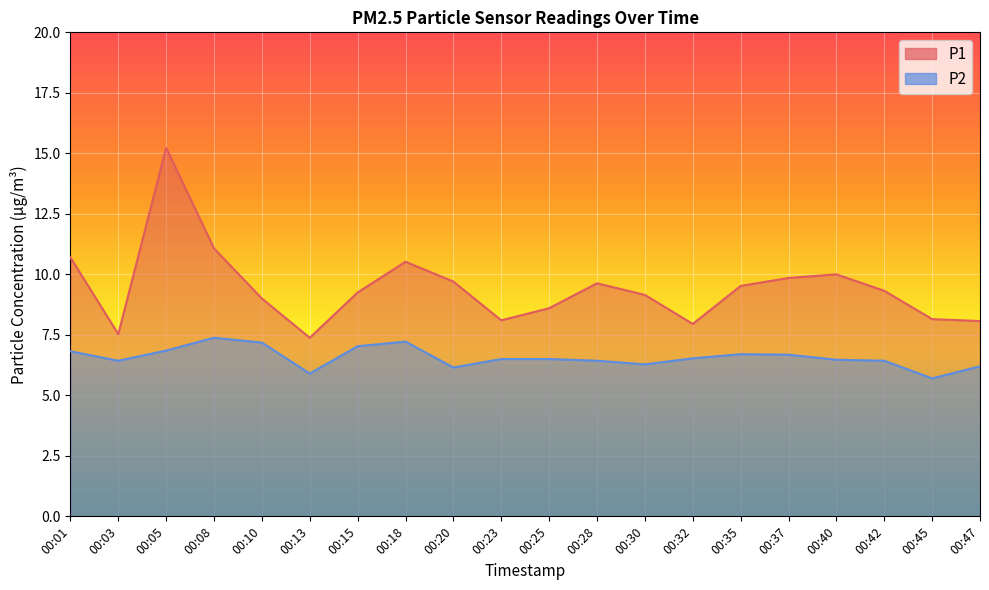

At which category does P1 reach its first local peak?

00:05